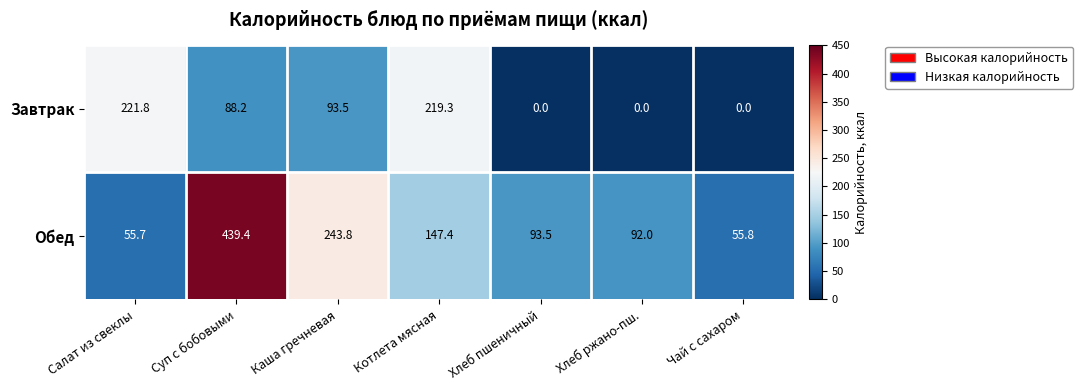

Which series has the widest spread of values?

Обед